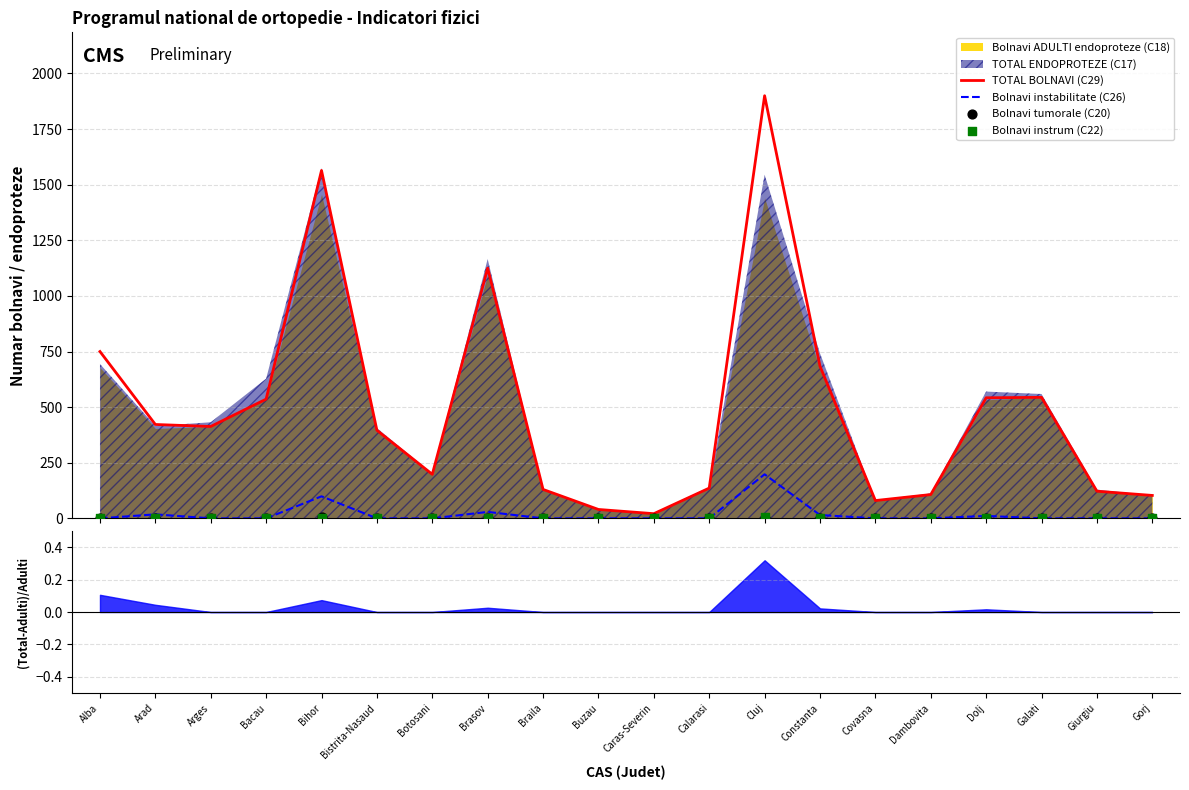

At which category is the sum across all series the highest?

Cluj